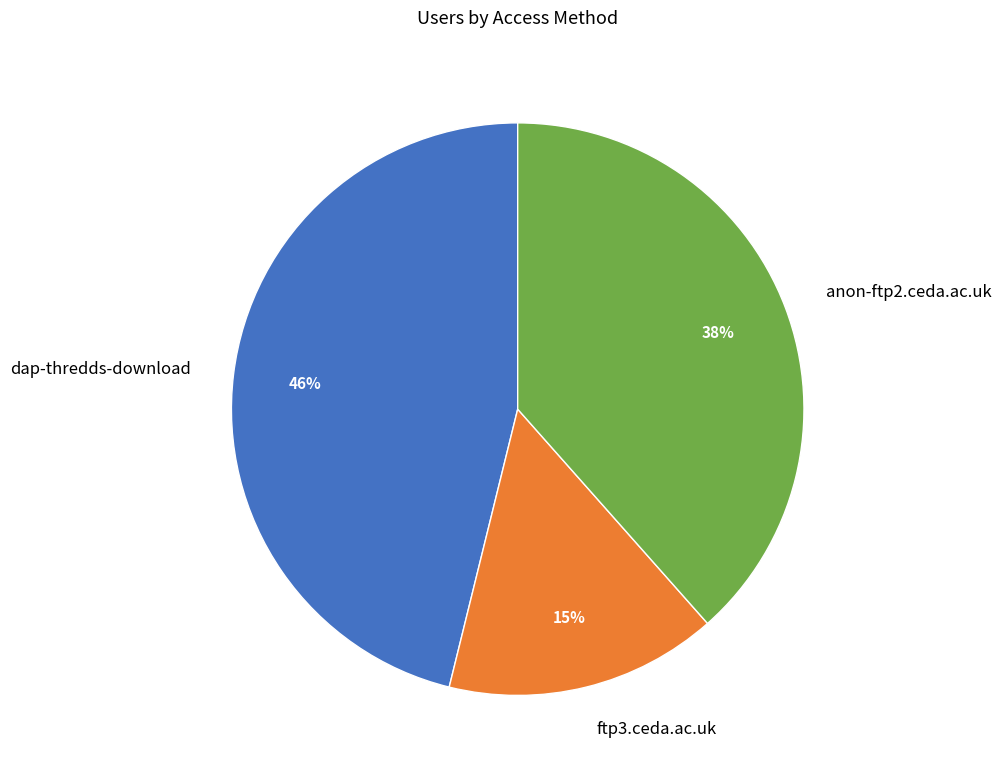

Rank the categories by value from lowest to highest.

ftp3.ceda.ac.uk, anon-ftp2.ceda.ac.uk, dap-thredds-download